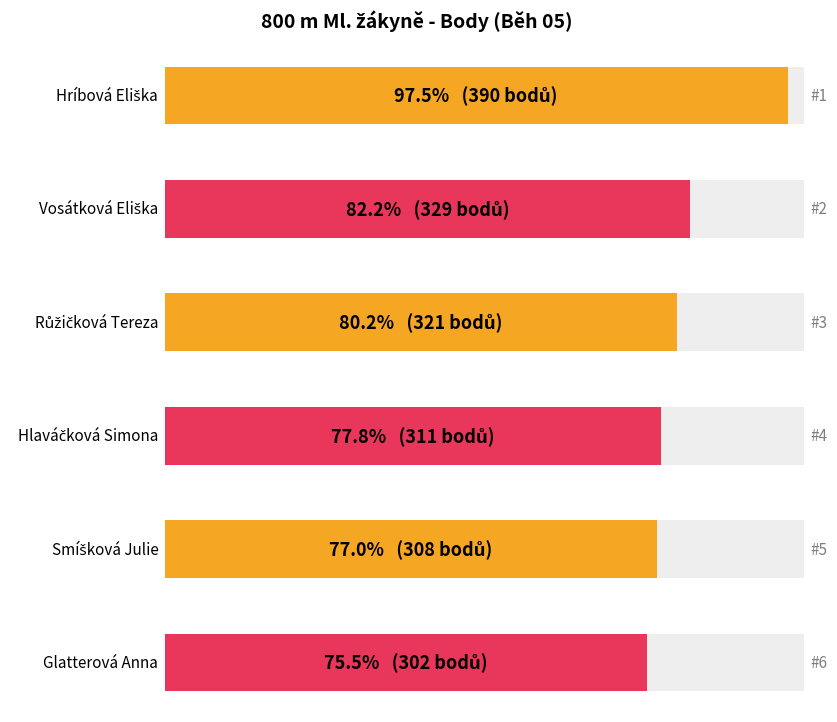

Are the bars grouped side by side (vs. stacked)?

No